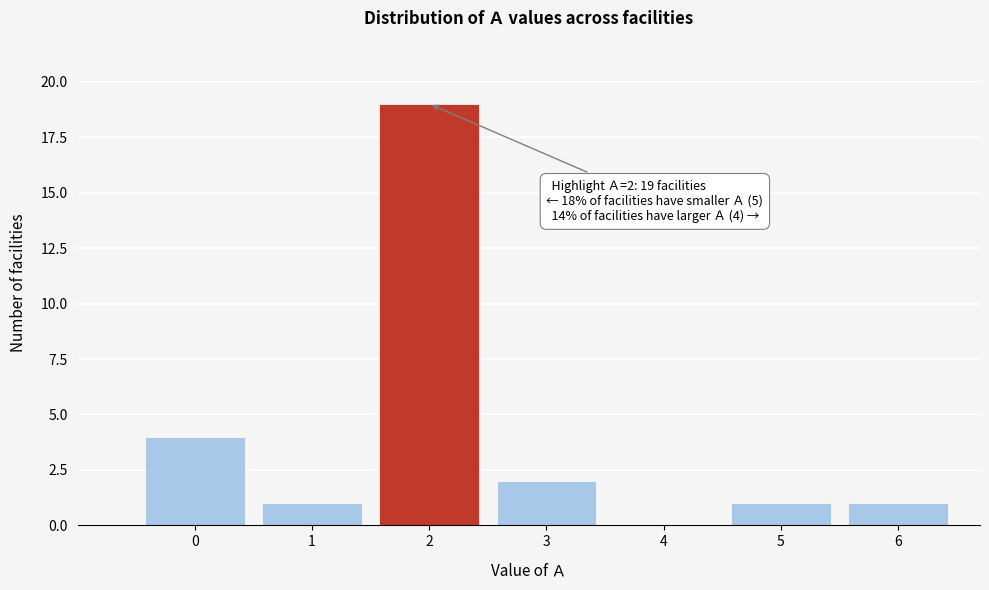

Reading left to right, what are all the values shown in this chart?

0=4	1=1	2=19	3=2	4=0	5=1	6=1